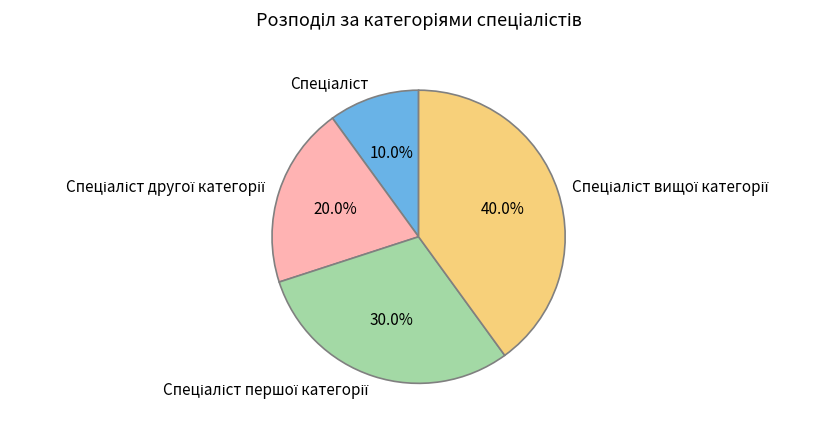

Is there any slice that represents more than half of the pie?

No